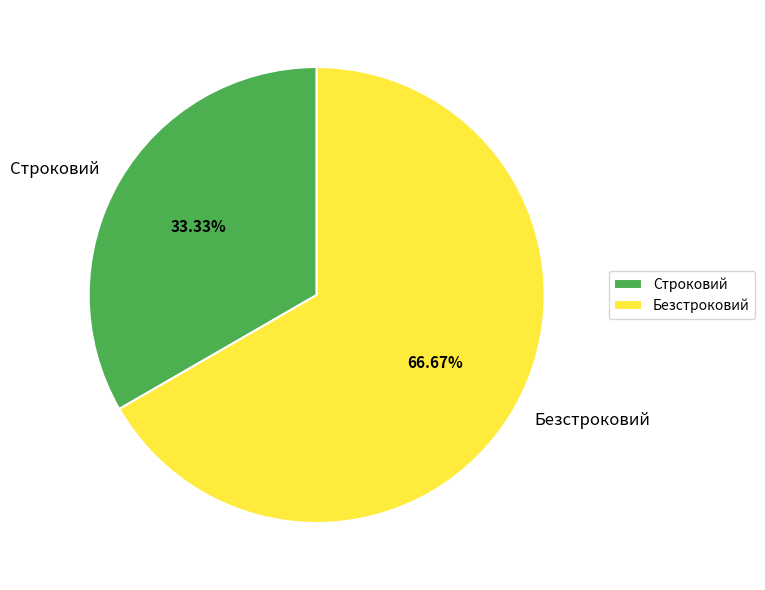

Is the sum of Строковий and Безстроковий greater than half?

Yes